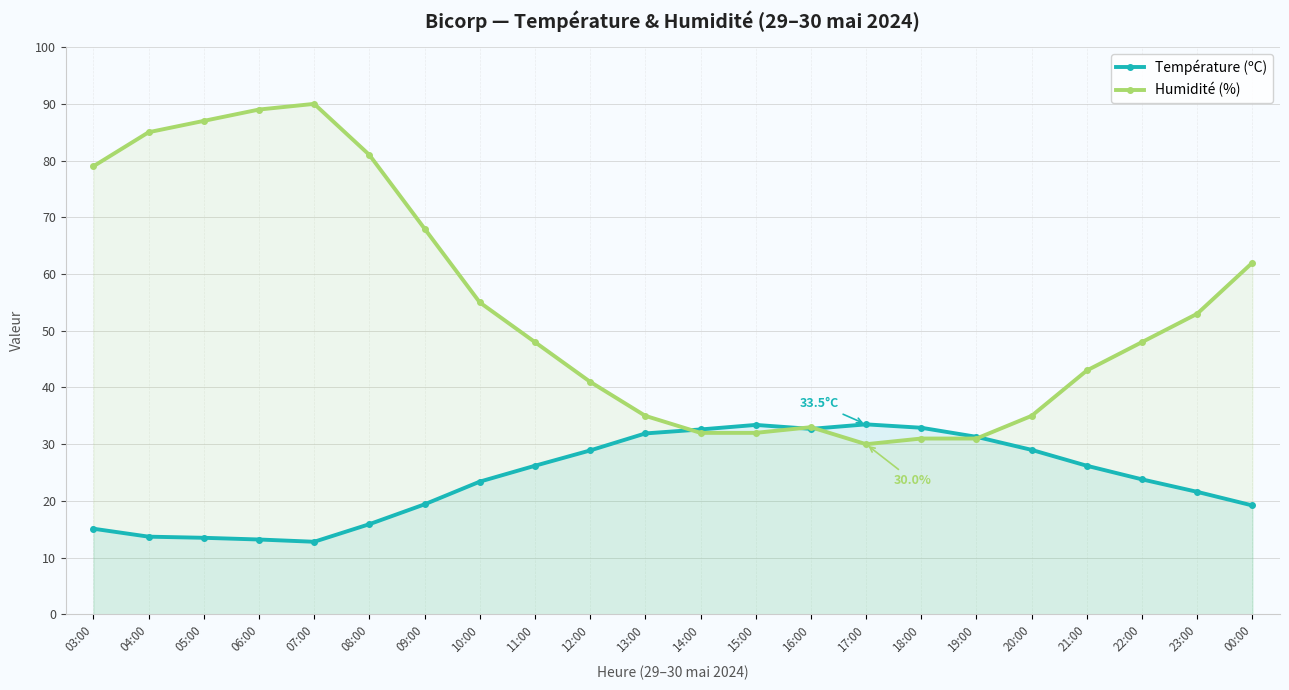

How many series are shown in this chart?

2